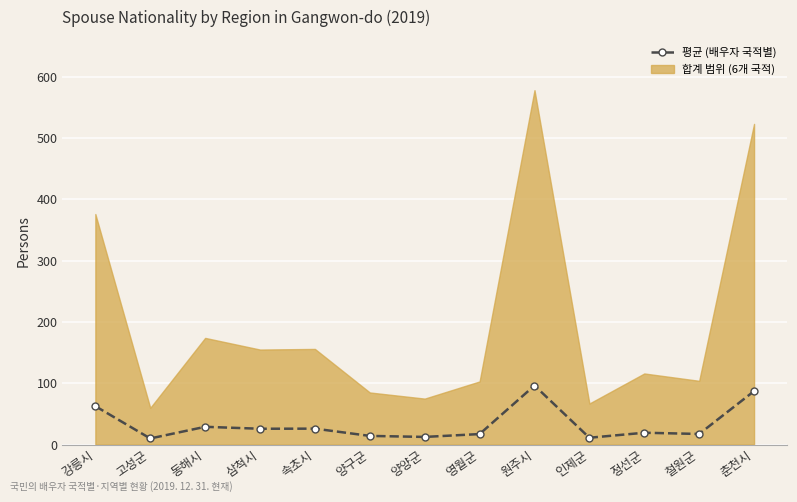

At which category does the chart reach its minimum across all series?

고성군